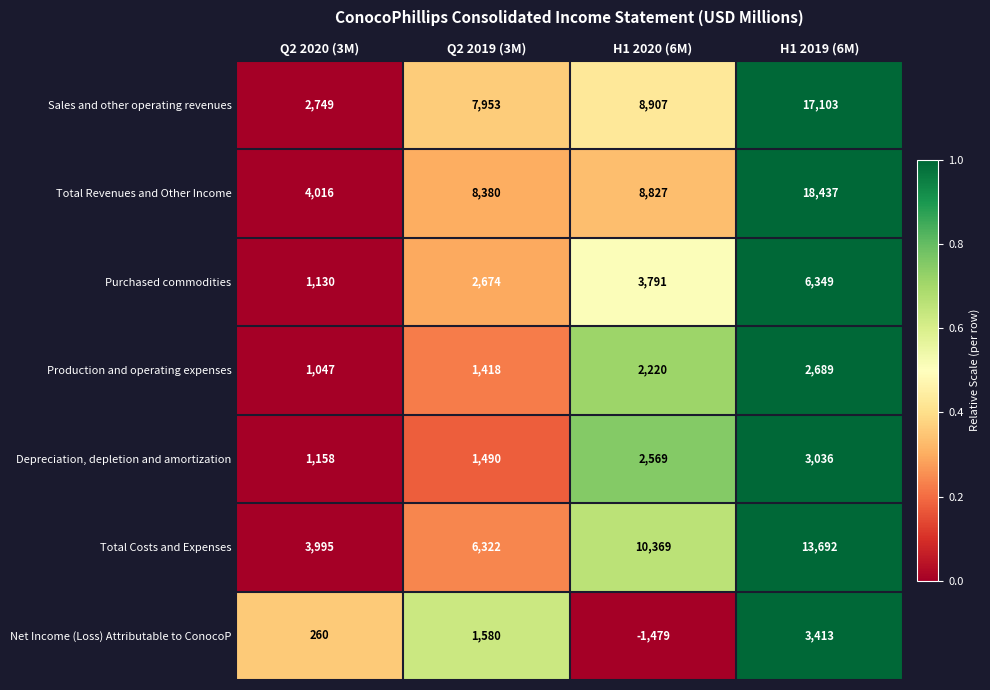

What is the difference between the Depreciation, depletion and amortization values at H1 2020 (6M) and Q2 2019 (3M)?

1079